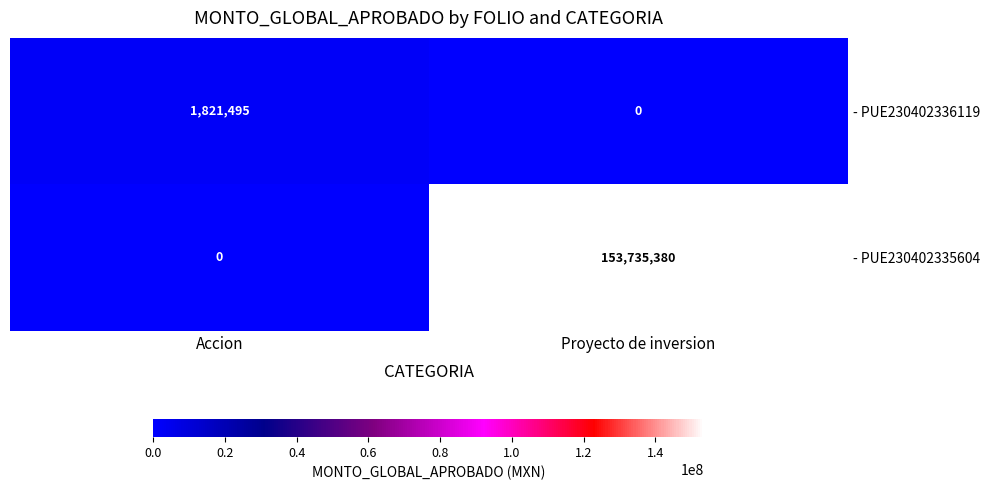

What is the sum of all - PUE230402335604 values?

153735380